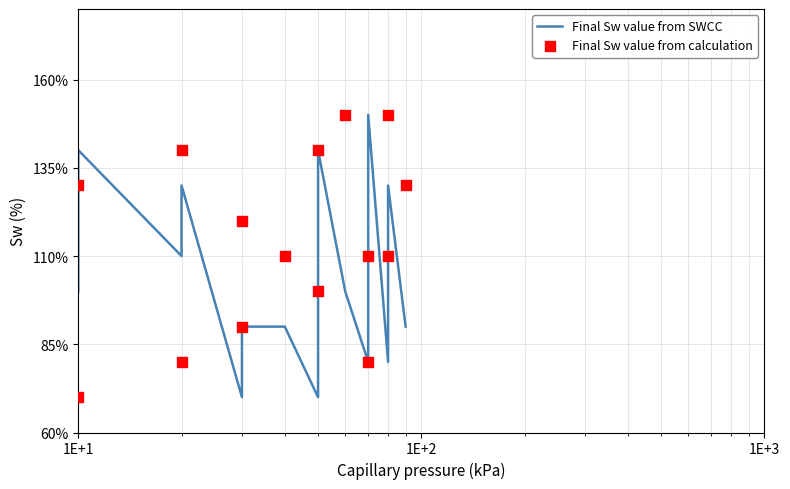

What are all the series names shown in the legend?

Final Sw value from SWCC, Final Sw value from calculation